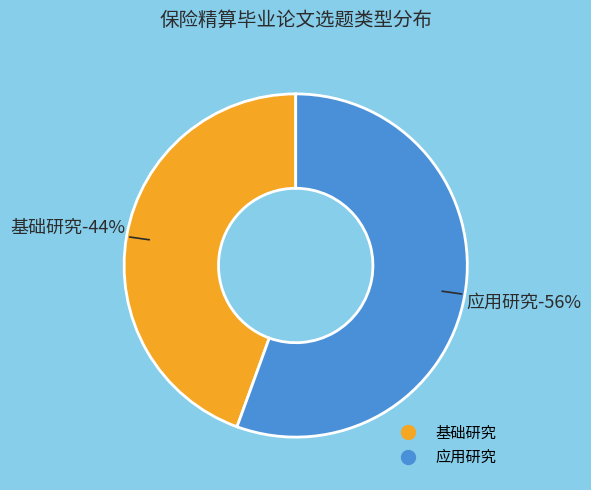

To the nearest percent, what portion does 基础研究 represent?

44%